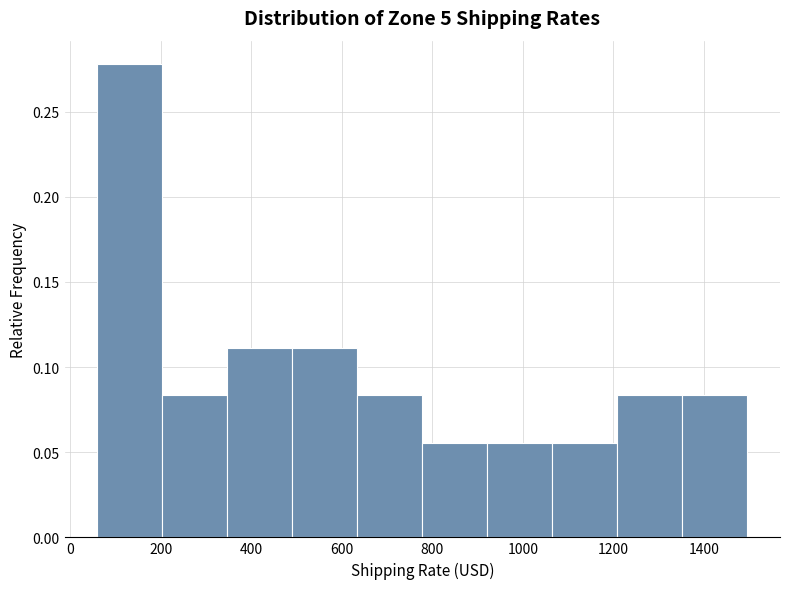

Reading left to right, transcribe this chart: for each bar, give the range it covers on the x-axis and its height. Neither the bar edges nor the heights are printed on the chart, so give them approximately, as read against the axes.

60 to 200: 0.280
200 to 340: 0.085
340 to 500: 0.110
500 to 640: 0.110
640 to 780: 0.085
780 to 920: 0.055
920 to 1060: 0.055
1060 to 1200: 0.055
1200 to 1360: 0.085
1360 to 1500: 0.085